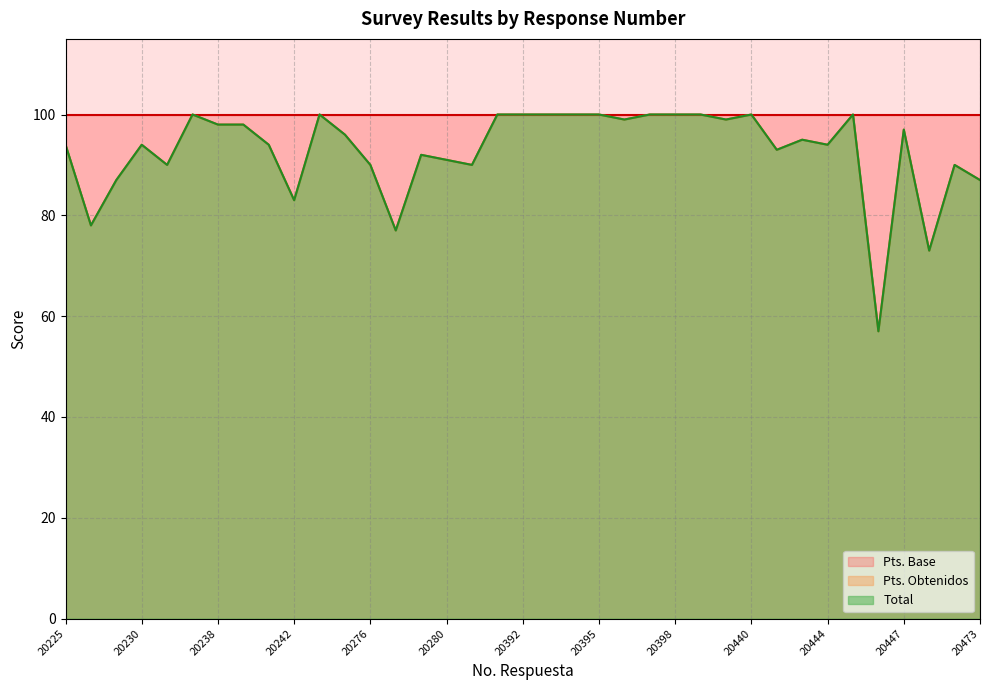

The value of Pts. Obtenidos at 20281 is 90. True or false?

True